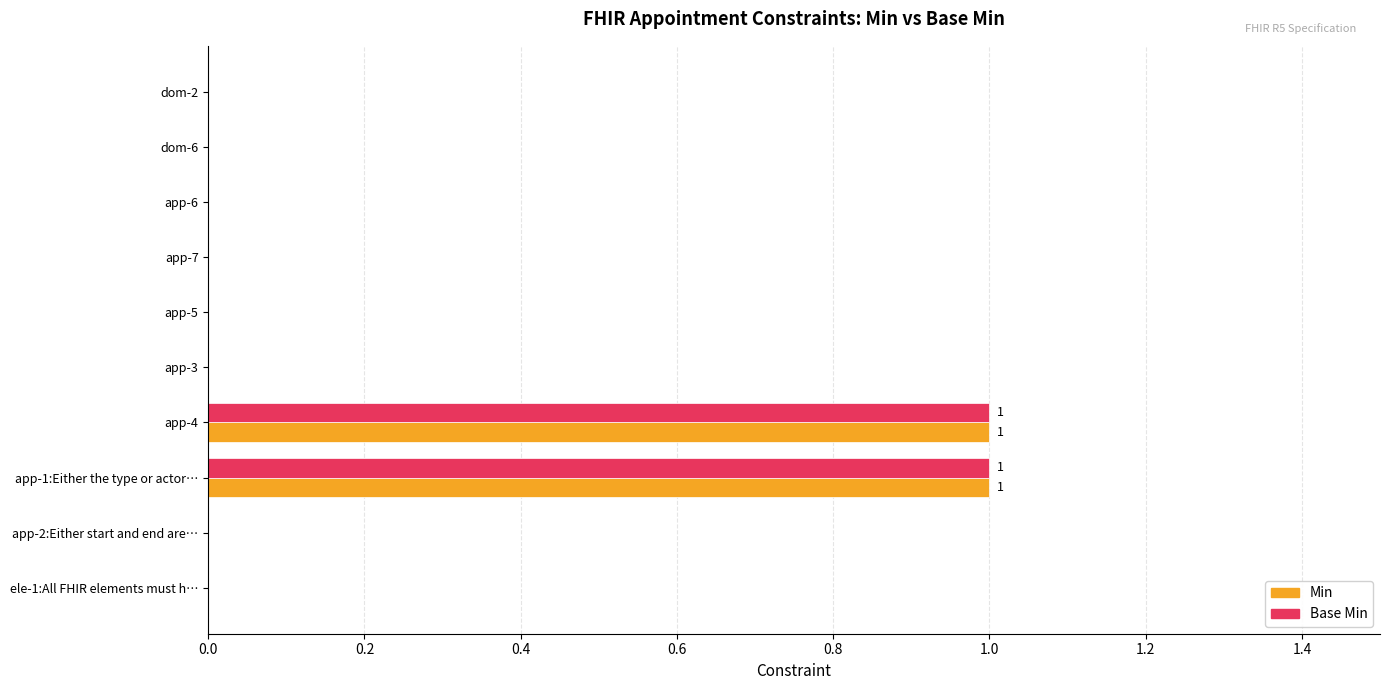

The Base Min series shows 0 at app-7. True or false?

True